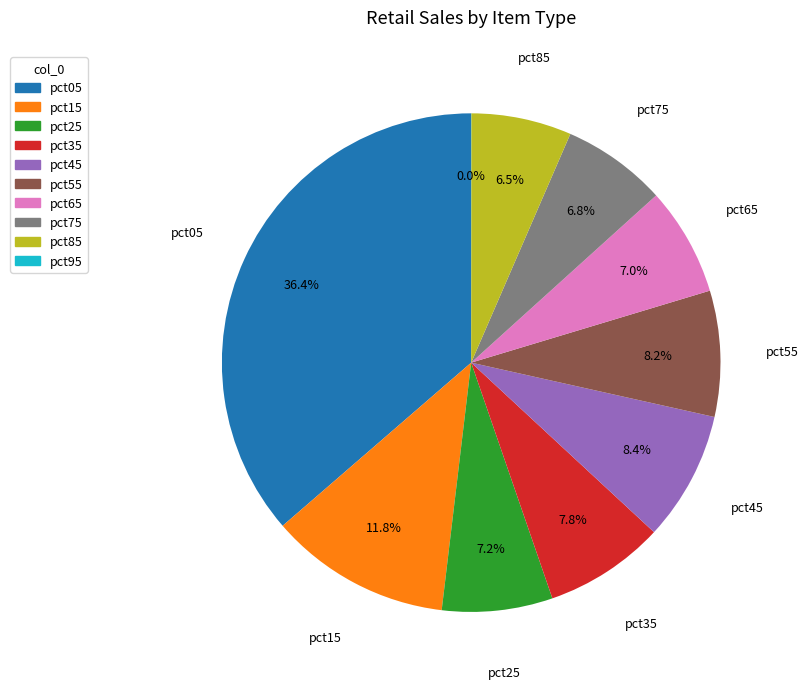

Which slice is the largest?

pct05